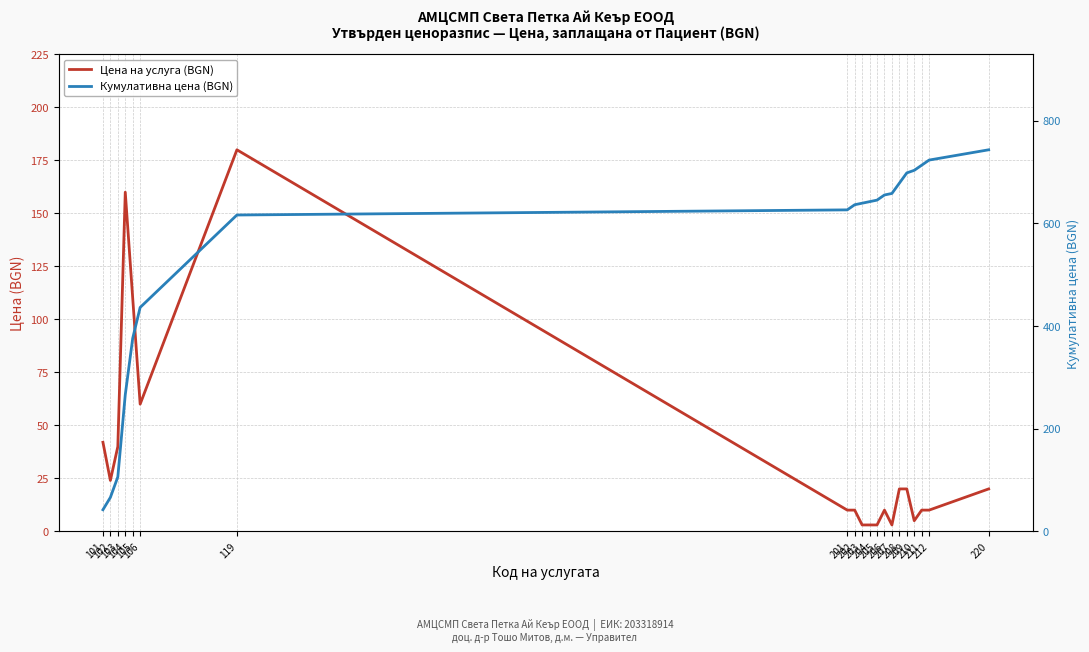

What is the sum of the Кумулативна цена (BGN) values at 220 and 119?

1359